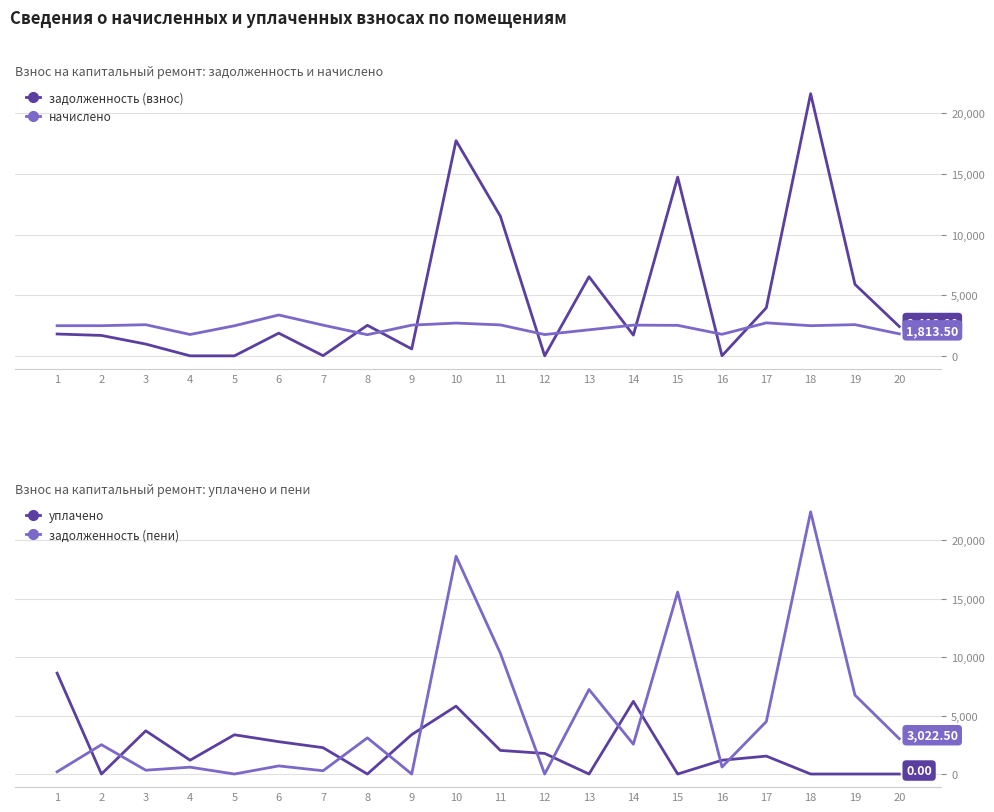

What is the value of the задолженность (пени) point at the 3rd from the left?

327.7